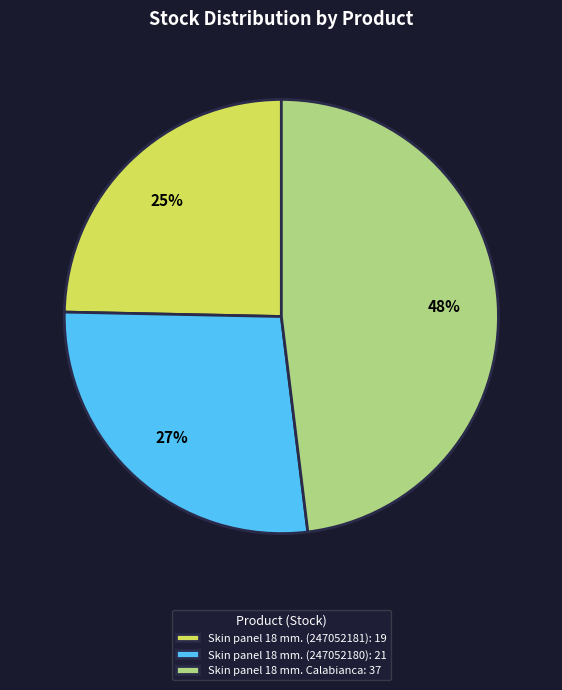

Combined, do Skin panel 18 mm. (247052180): 21 and Skin panel 18 mm. Calabianca: 37 account for over 50%?

Yes